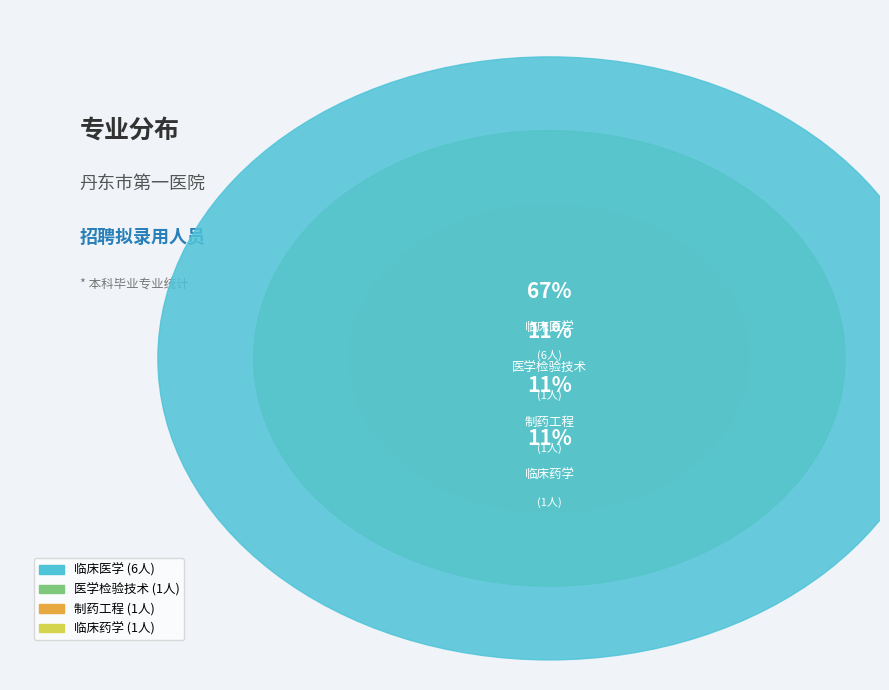

Which category has the smallest portion of the pie?

医学检验技术